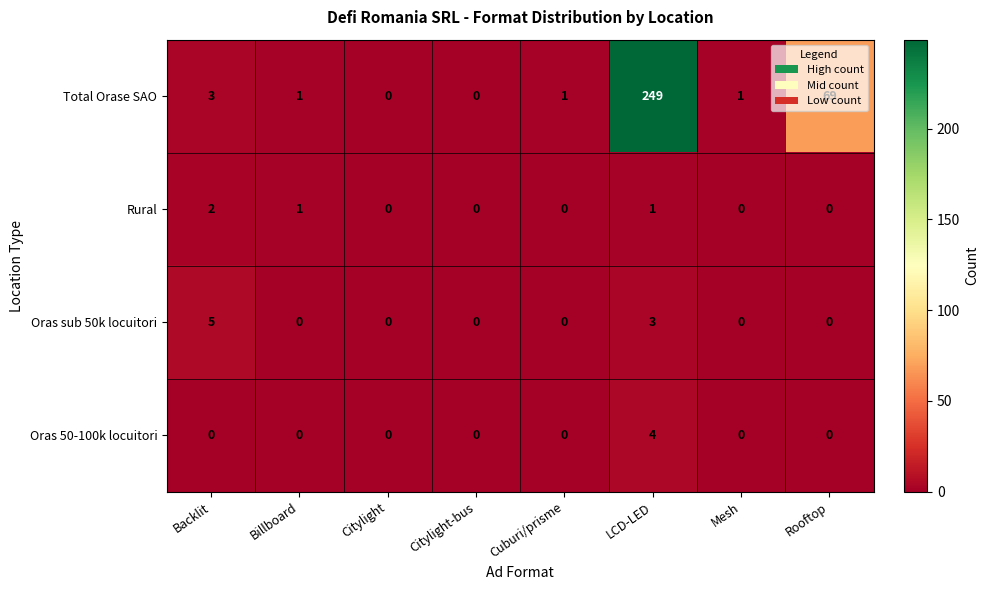

At which label is Total Orase SAO closest to 124?

Rooftop